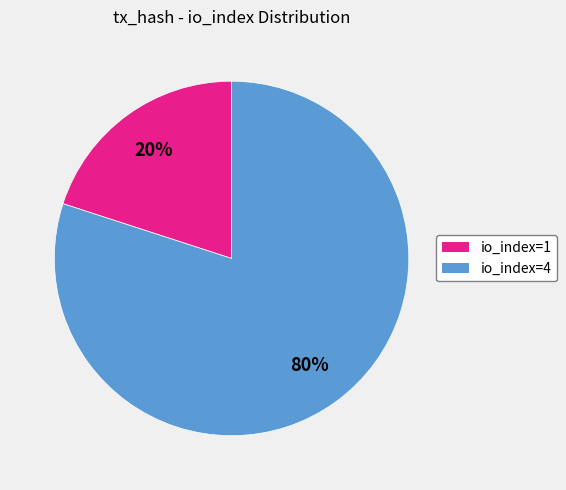

Which slice represents more than half of the pie?

io_index=4